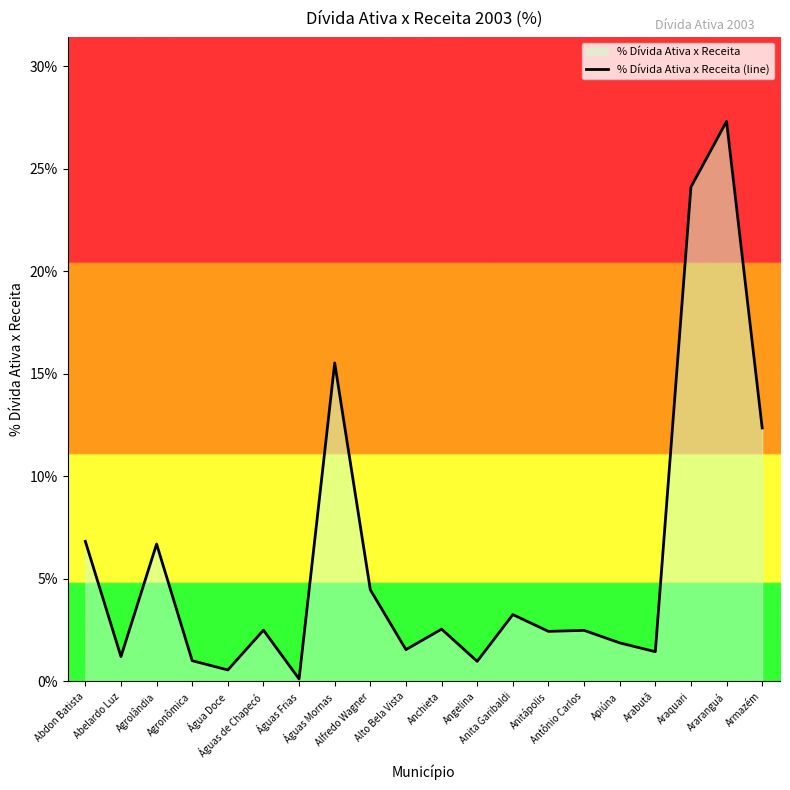

What is the label of the 18th point from the right?

Agrolândia